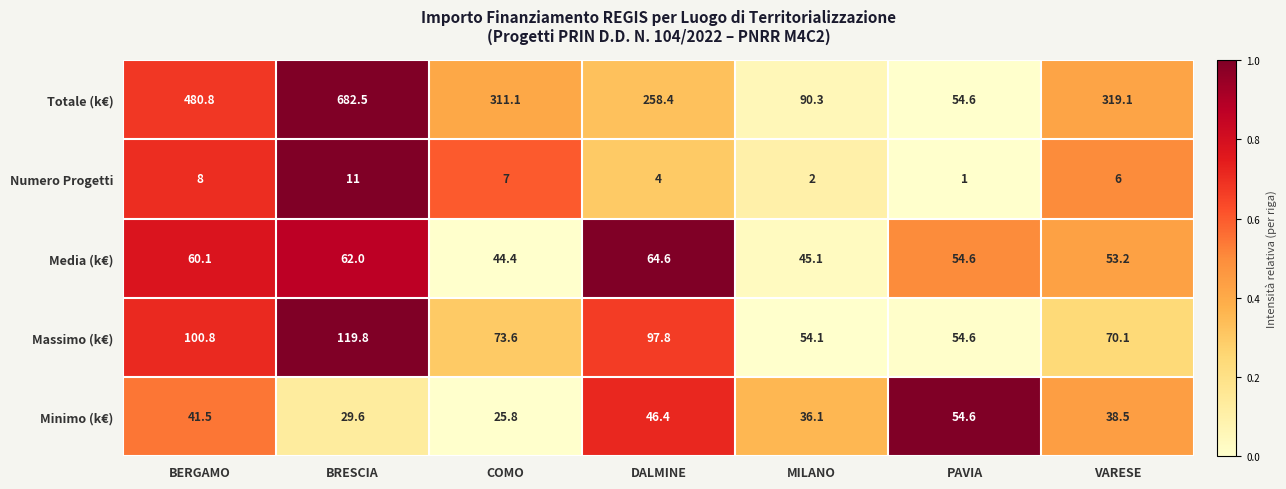

Rank the series at VARESE from highest to lowest value.

Totale (k€), Massimo (k€), Media (k€), Minimo (k€), Numero Progetti